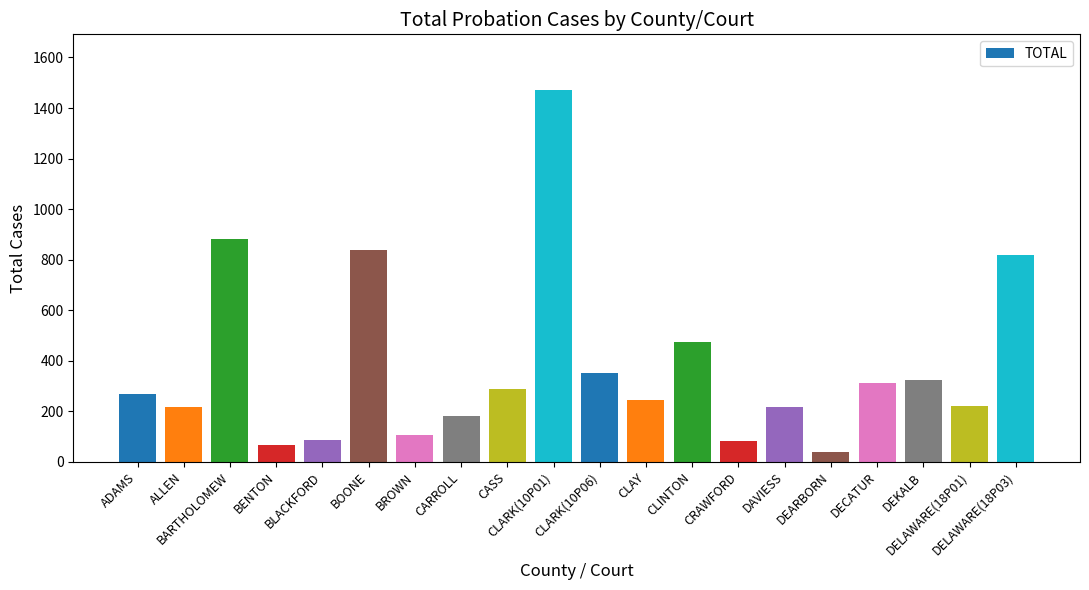

Which has a higher value, BOONE or DAVIESS?

BOONE